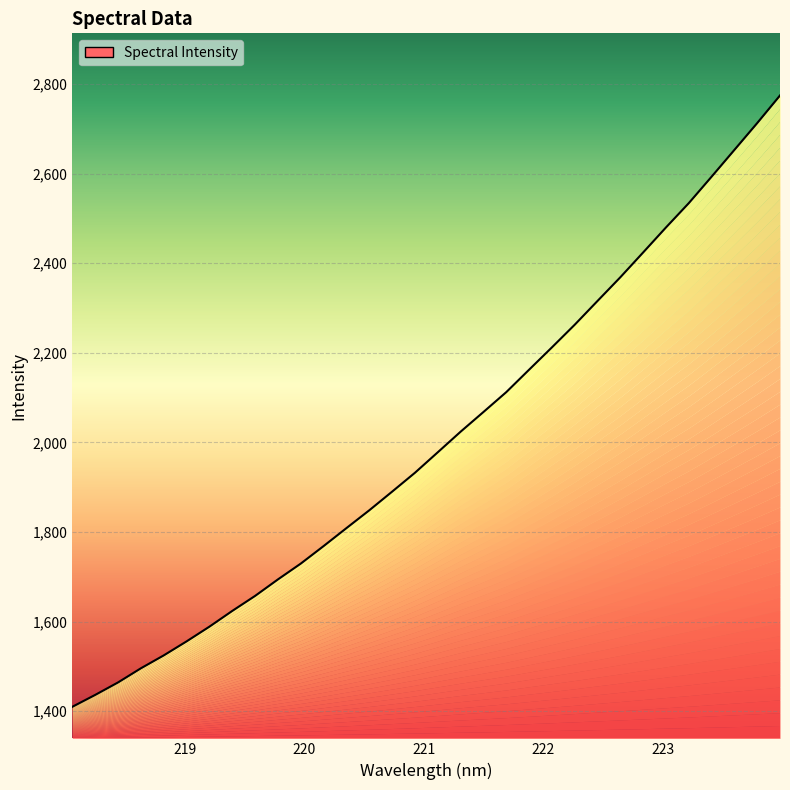

What is the greatest value displayed?

2774.7